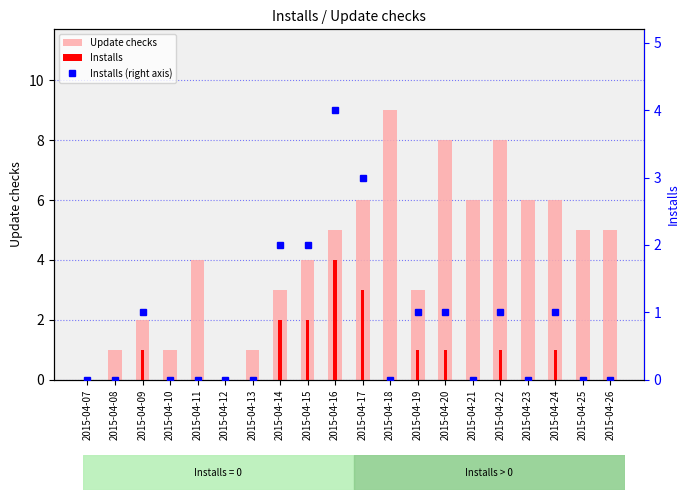

List the series in order of their peak value, highest first.

Update checks, Installs, Installs (right axis)